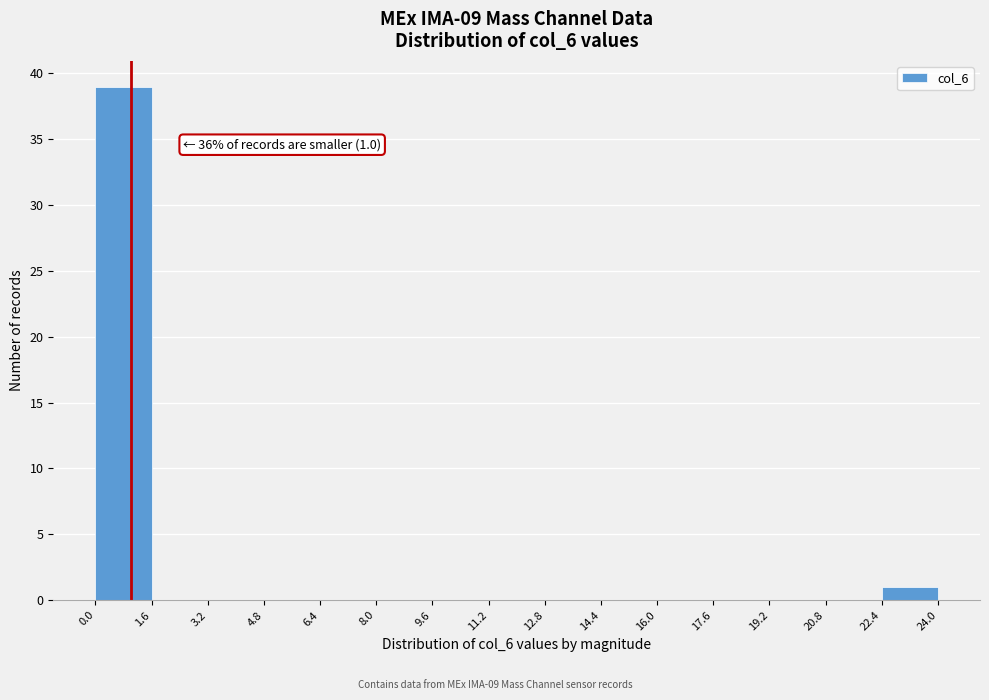

Over which range of the x-axis is the bar tallest?

0.0 to 1.6